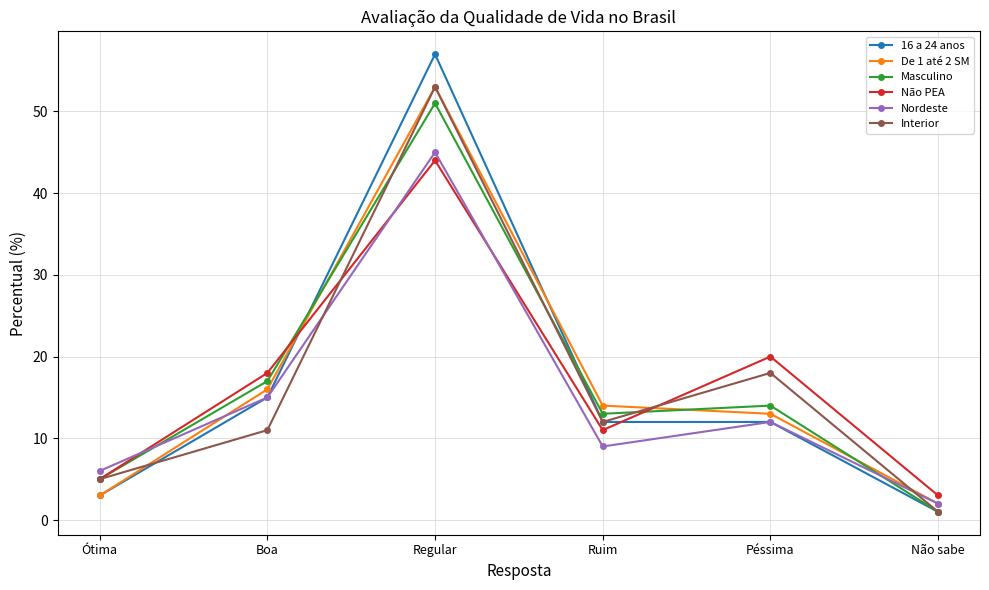

Where is the first local minimum for Nordeste?

Ruim